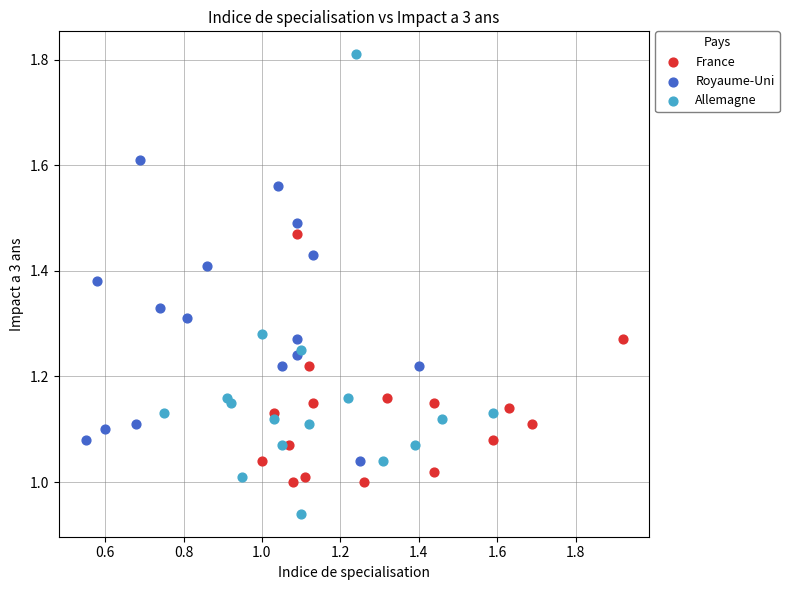

Which series contains the highest Y value?

Allemagne